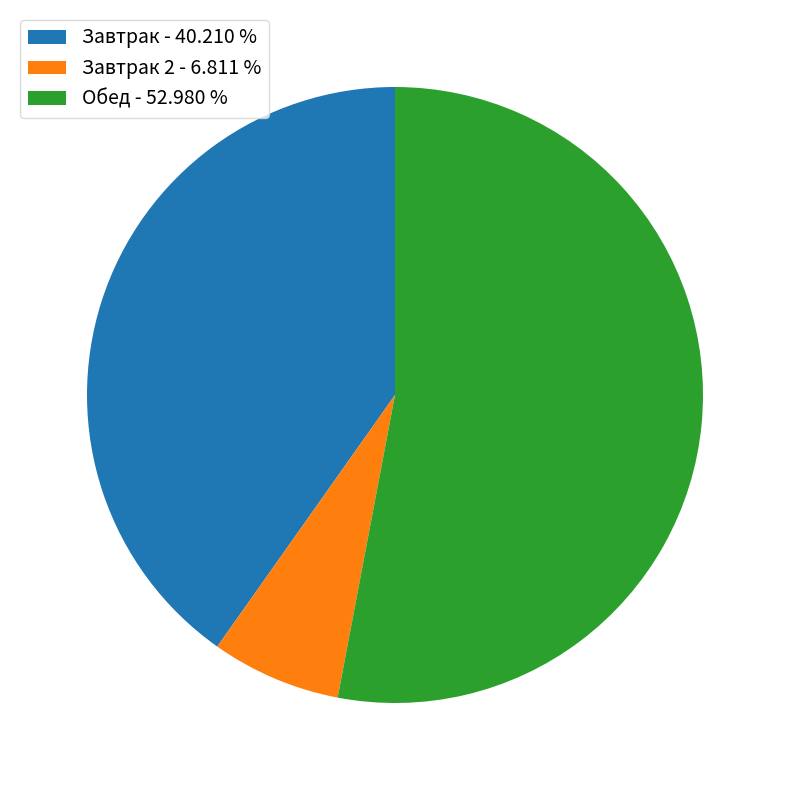

Which has a higher value, Завтрак 2 - 6.811 % or Обед - 52.980 %?

Обед - 52.980 %